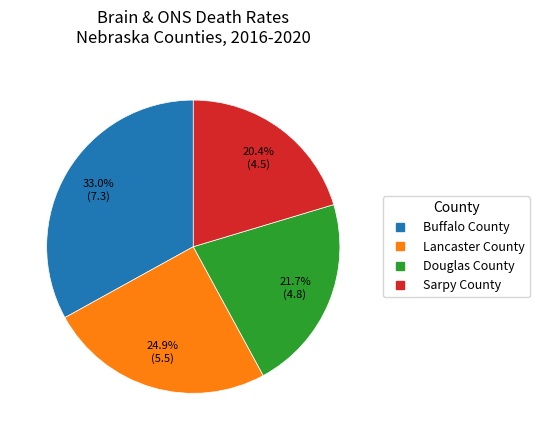

To the nearest percent, what percentage of the pie is Lancaster County?

25%